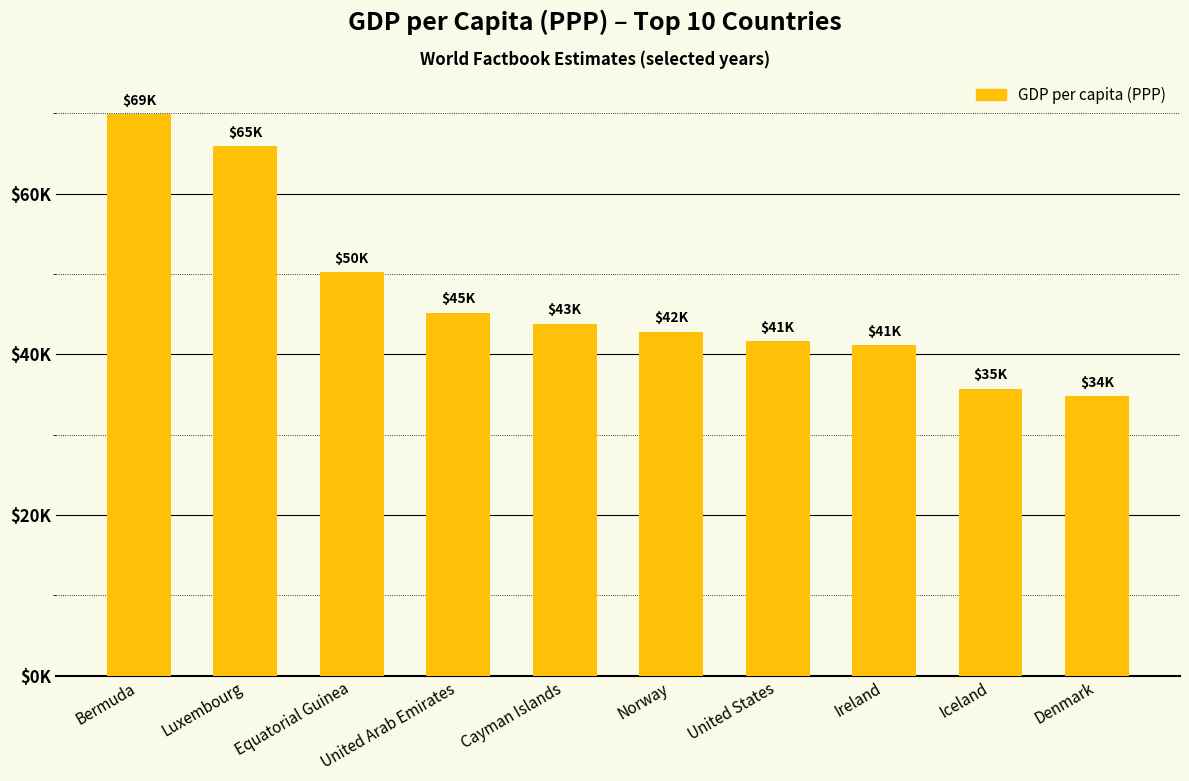

How many data points are less than 43800?

5